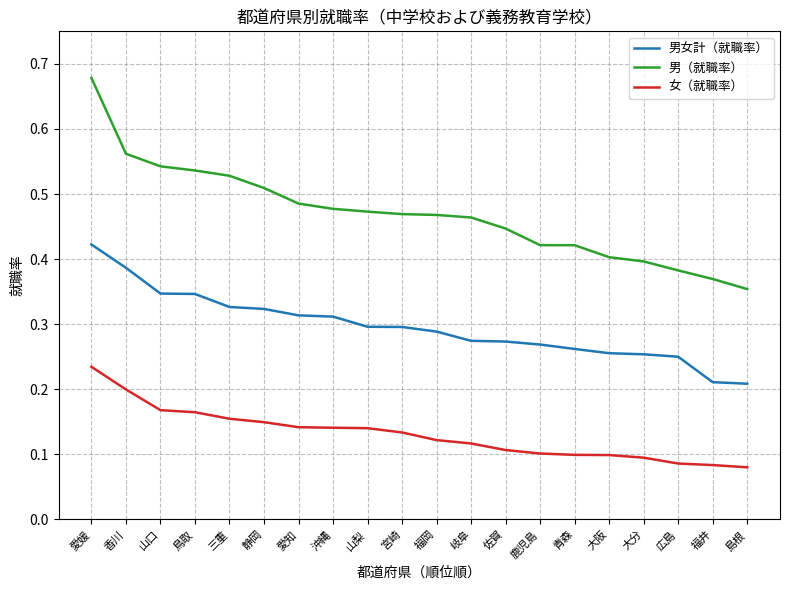

True or false: 男女計（就職率） and 男（就職率） cross at least once.

False